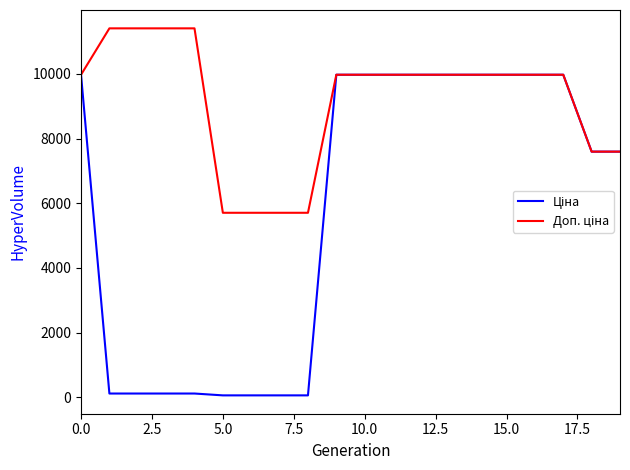

What is the maximum value shown in the chart?

11410.0